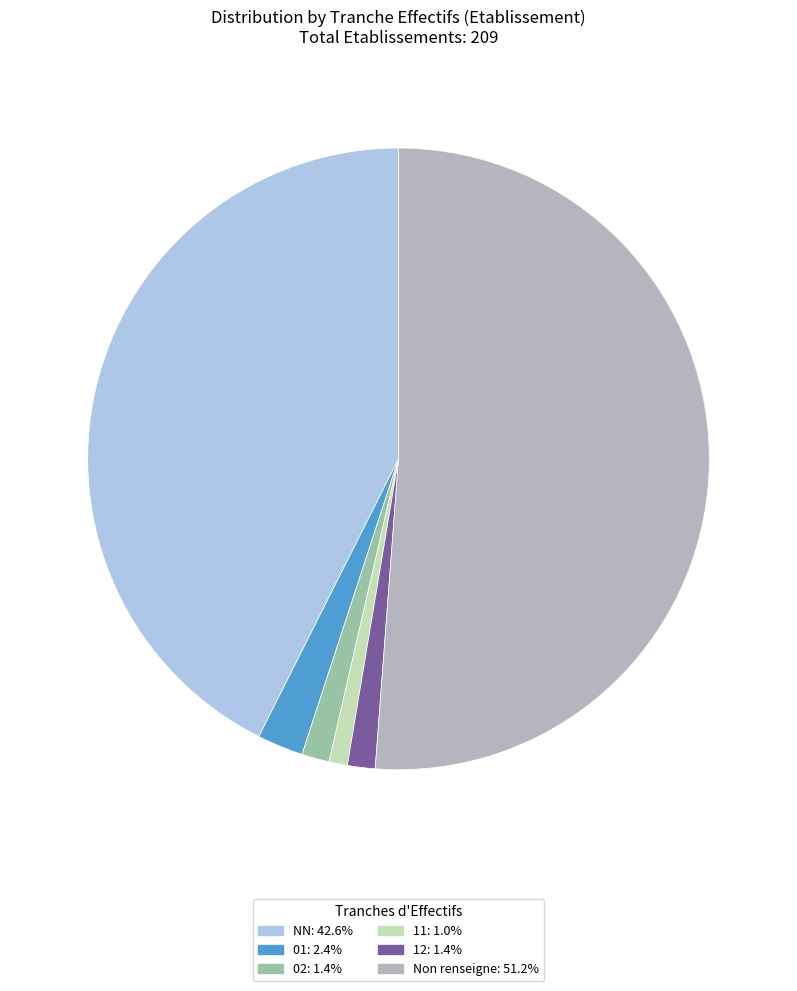

Is there a majority slice in this chart?

Yes